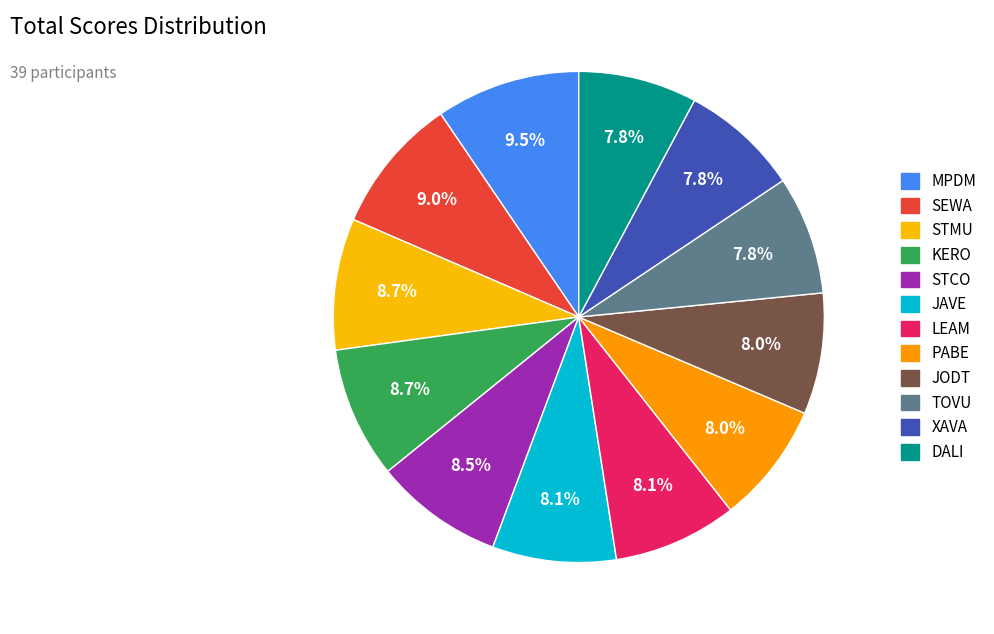

How many segments does this pie chart have?

12